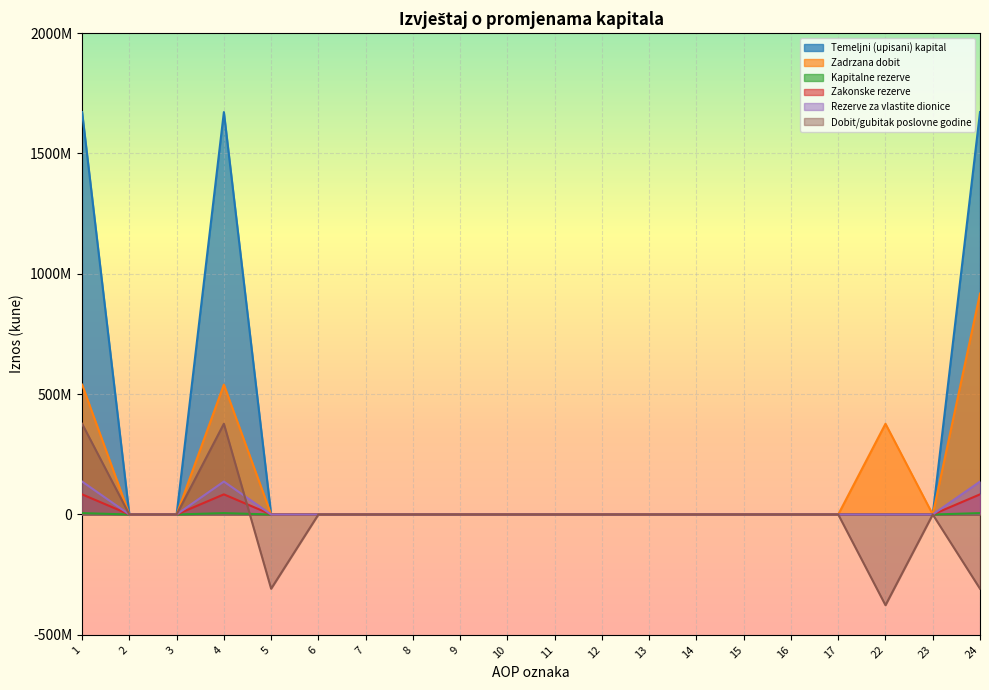

Reading left to right, list all the values displayed in this chart.

Temeljni (upisani) kapital: 1=5710563	2=0	3=0	4=5710563	5=0	6=0	7=0	8=0	9=0	10=0	11=0	12=0	13=0	14=0	15=0	16=0	17=0	22=0	23=0	24=5710563
Zadrzana dobit: 1=539646072	2=0	3=0	4=539646072	5=0	6=0	7=0	8=0	9=0	10=0	11=0	12=0	13=0	14=0	15=0	16=0	17=0	22=377006905	23=0	24=917793503
Kapitalne rezerve: 1=1672021210	2=0	3=0	4=1672021210	5=0	6=0	7=0	8=0	9=0	10=0	11=0	12=0	13=0	14=0	15=0	16=0	17=0	22=0	23=0	24=1672021210
Zakonske rezerve: 1=83601061	2=0	3=0	4=83601061	5=0	6=0	7=0	8=0	9=0	10=0	11=0	12=0	13=0	14=0	15=0	16=0	17=0	22=0	23=0	24=83601061
Rezerve za vlastite dionice: 1=136815284	2=0	3=0	4=136815284	5=0	6=0	7=0	8=0	9=0	10=0	11=0	12=0	13=0	14=0	15=0	16=0	17=0	22=0	23=0	24=136815284
Dobit/gubitak poslovne godine: 1=377006905	2=0	3=0	4=377006905	5=-308549679	6=0	7=0	8=0	9=0	10=0	11=0	12=0	13=0	14=0	15=0	16=0	17=0	22=-377006905	23=0	24=-308549679